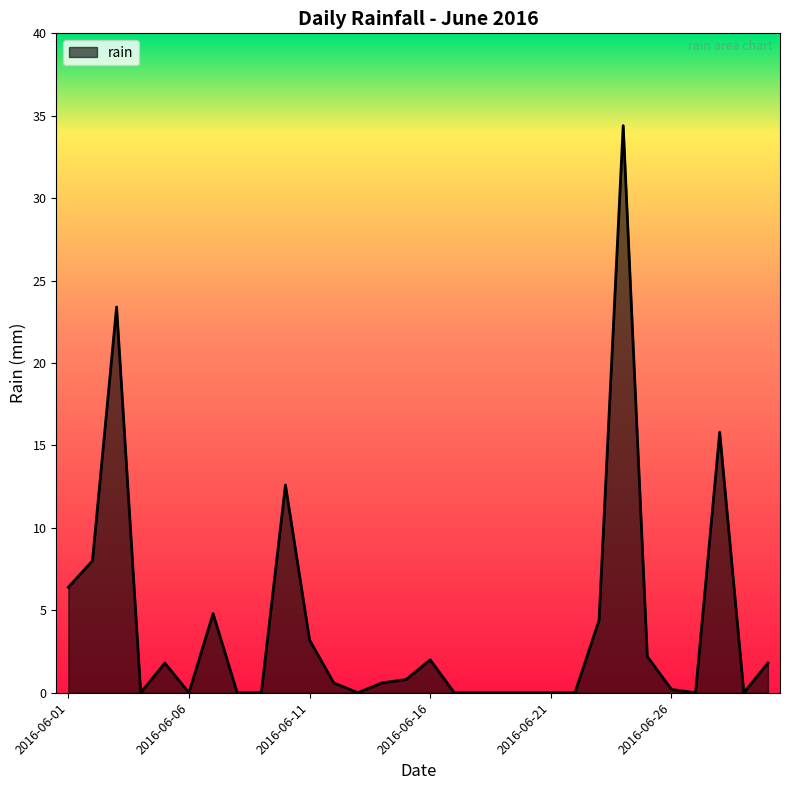

What is the difference between the maximum and minimum values?

34.4